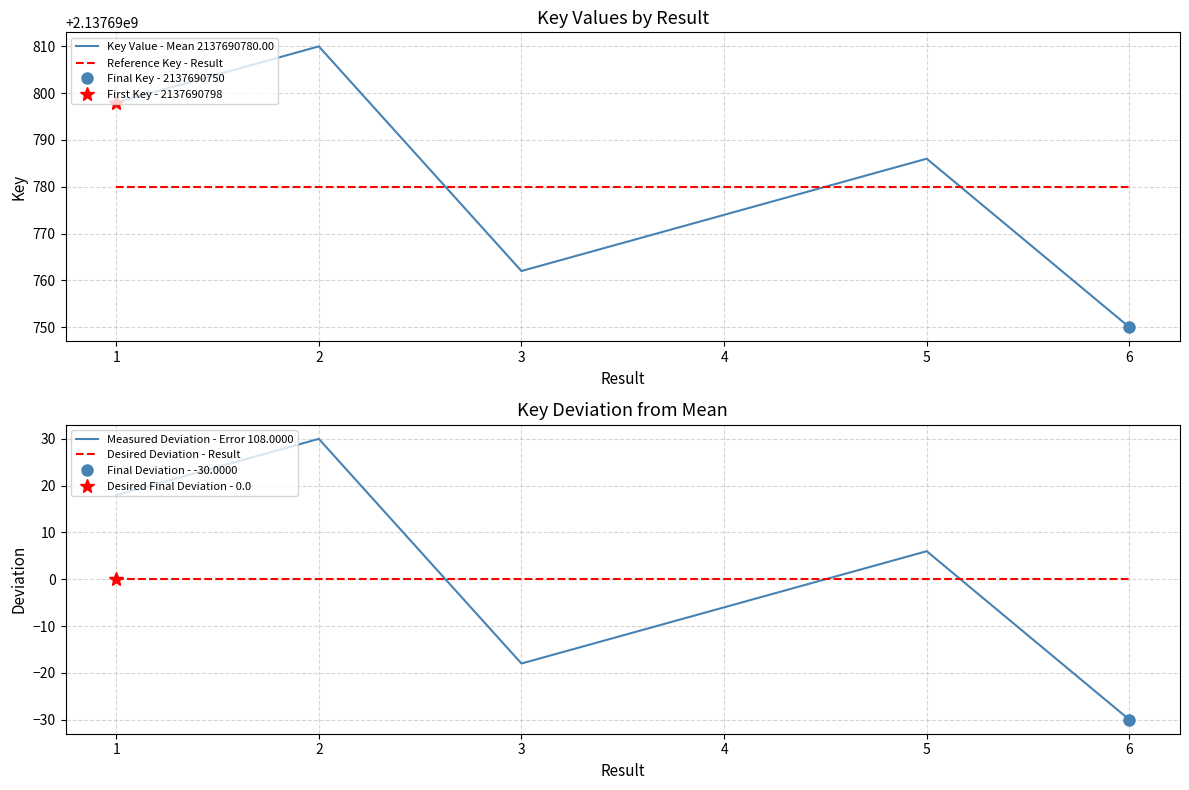

True or false: Key Value - Mean 2137690780.00 has a value of 605695555 at 2.

False